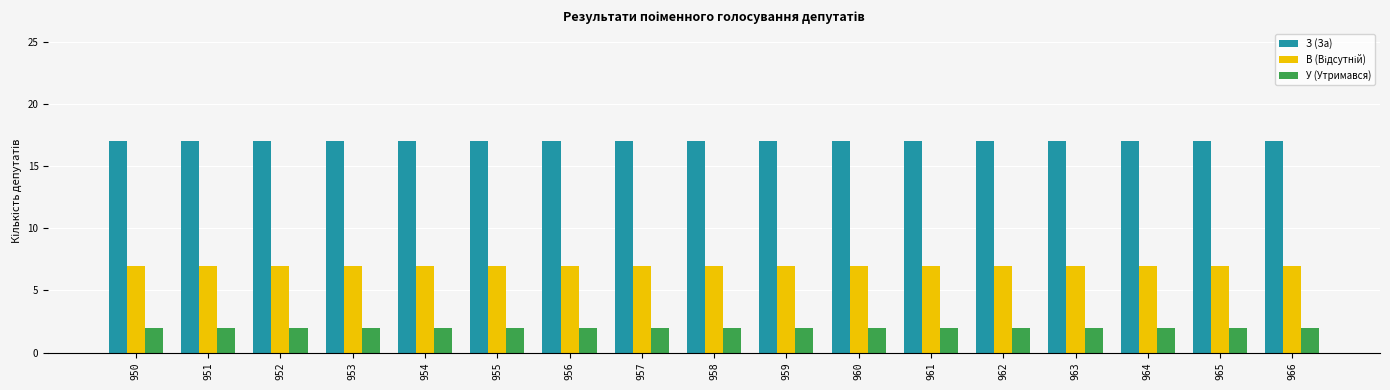

Does the chart contain any negative values?

No